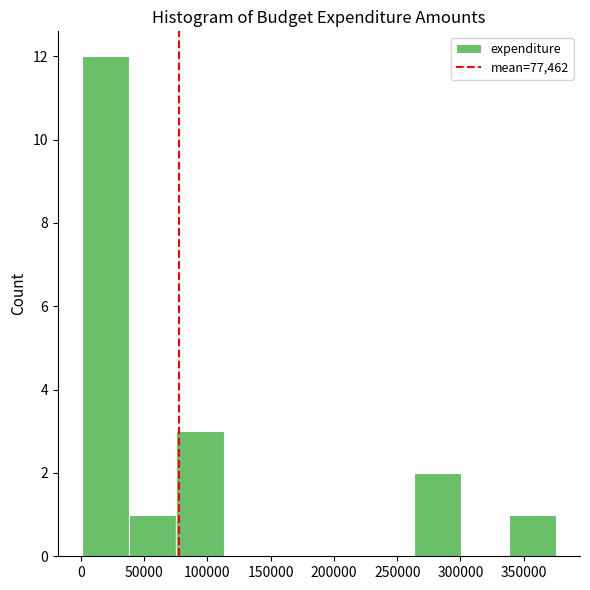

How tall is the bar that spans 40000 to 75000 on the x-axis? Neither the bar edges nor the heights are printed on the chart, so give them approximately, as read against the axes.

1